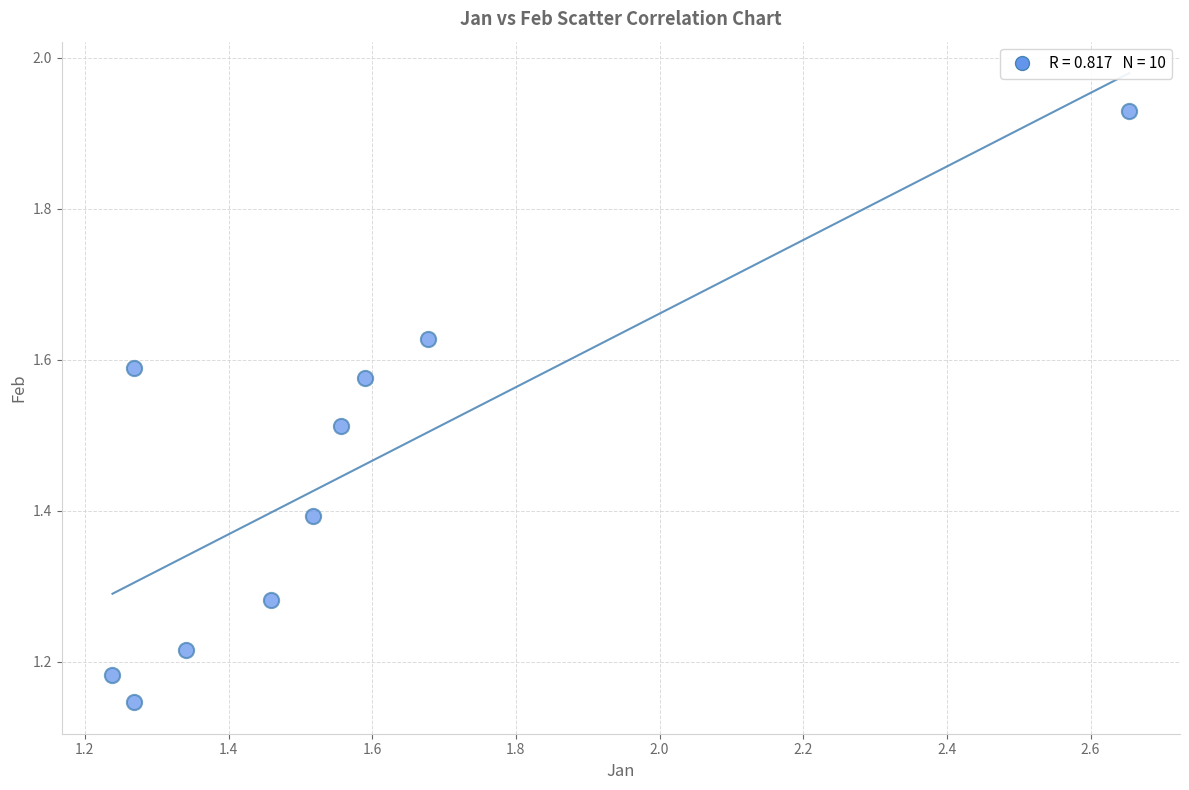

What is the range of Y values (max minus min)?

0.8